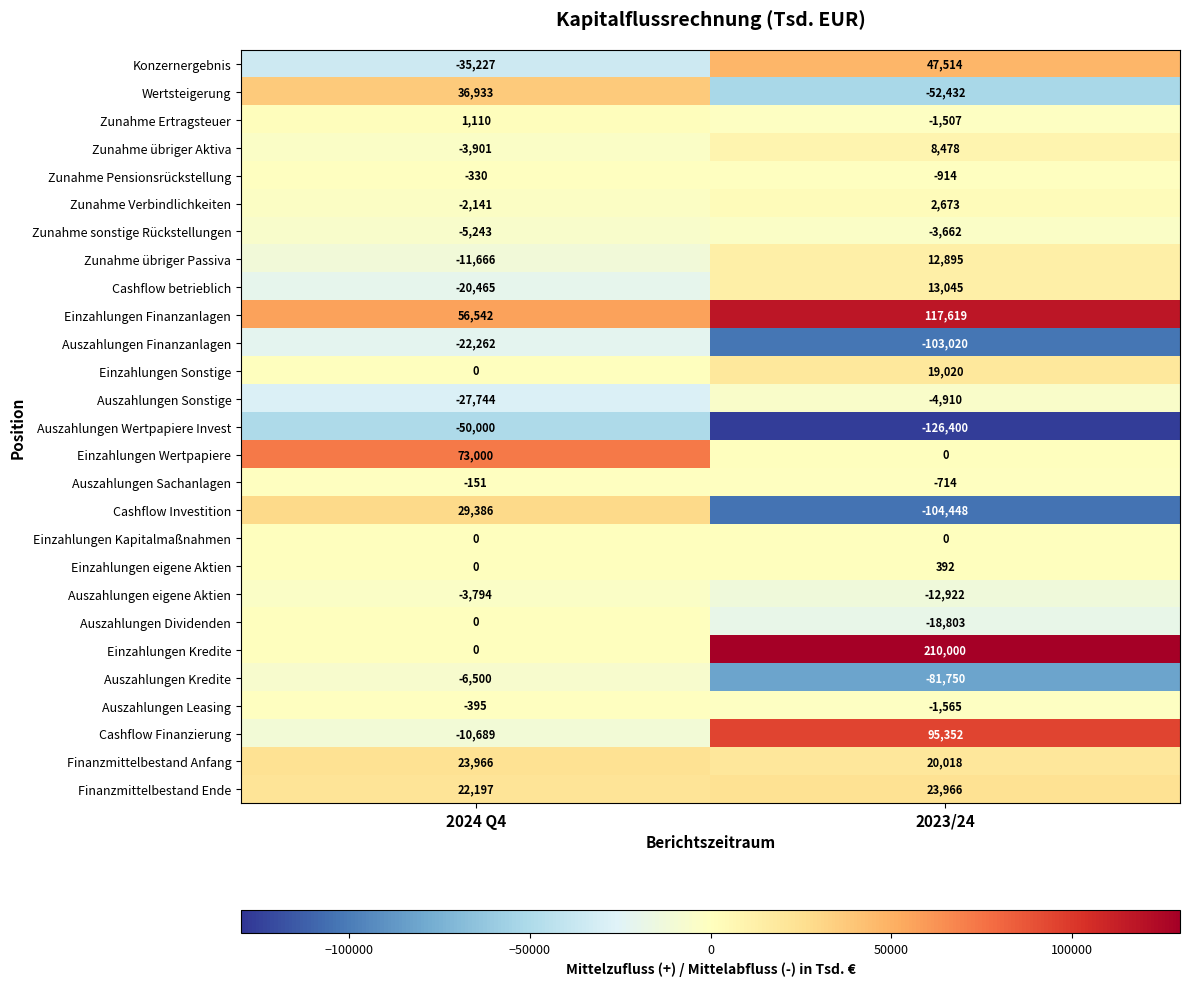

Which series has the widest spread of values?

Einzahlungen Kredite